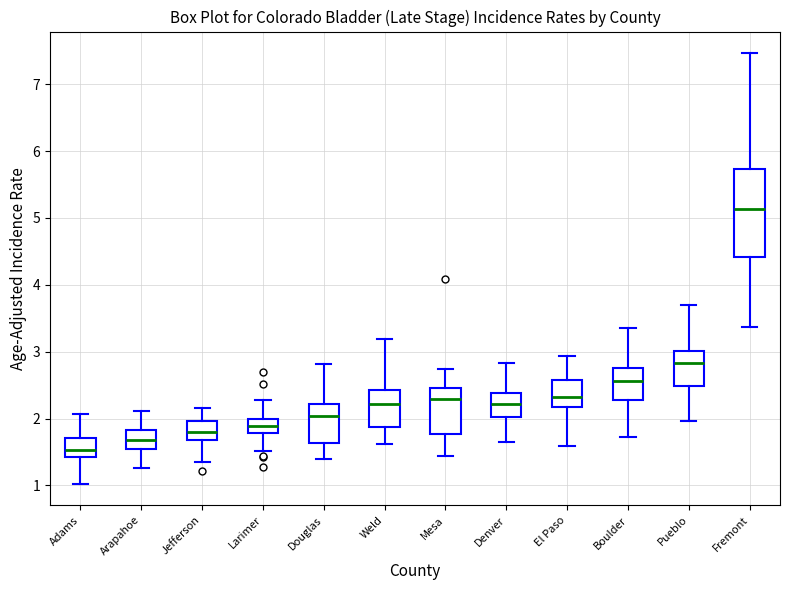

Comparing the boxes themselves (not the whiskers), which one is the tallest?

Fremont